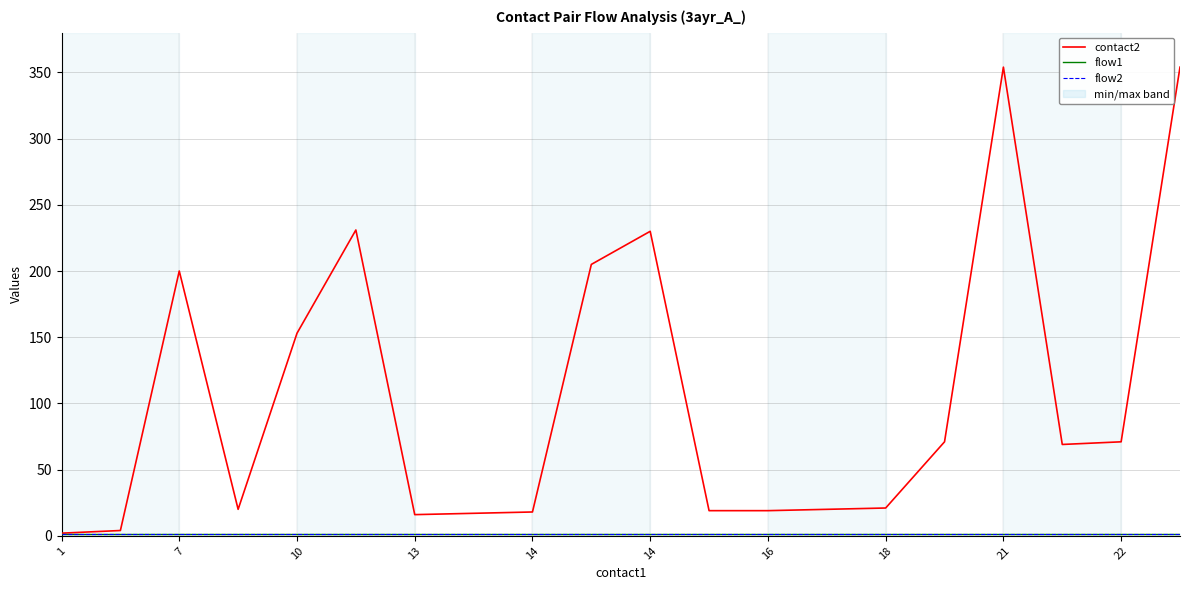

What is the sum of all contact2 values?

2094